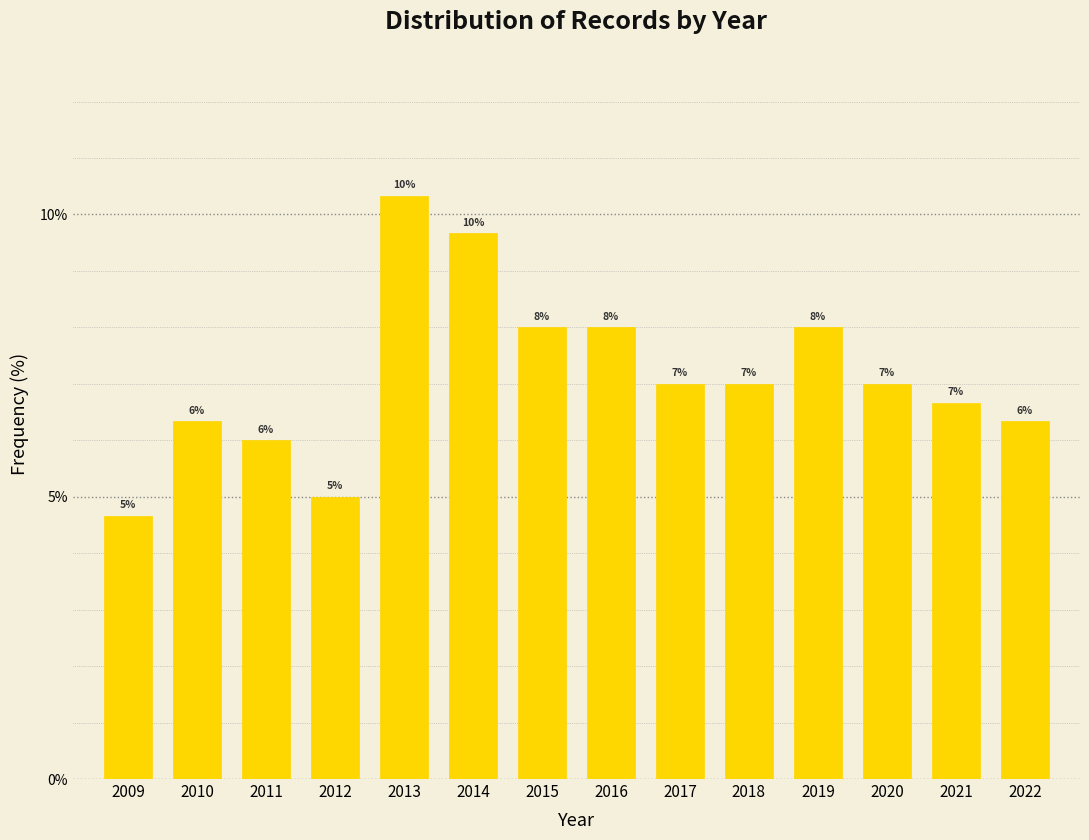

What is the value of the 9th bar from the left?

7.0